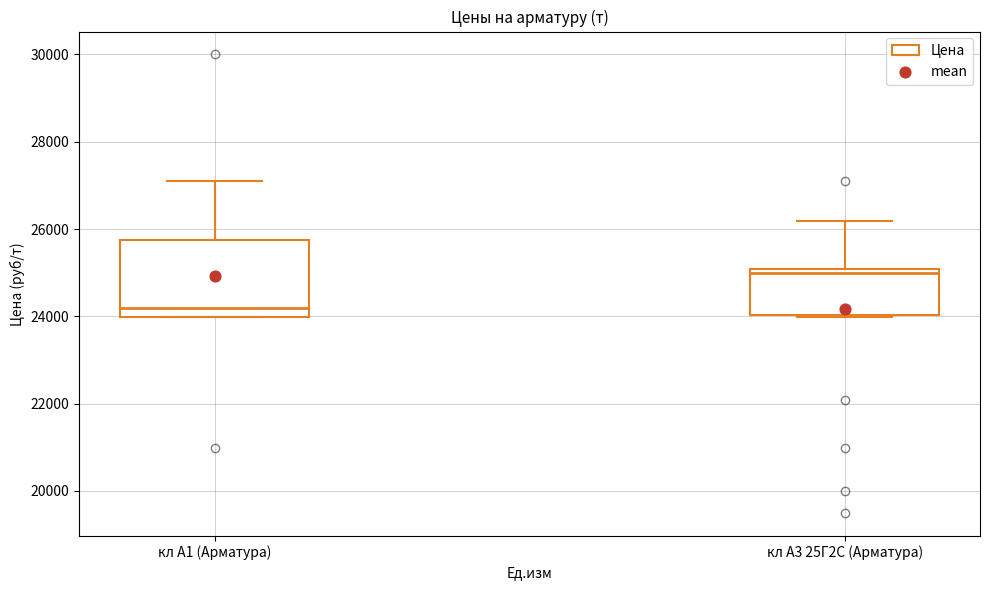

Comparing the boxes themselves (not the whiskers), which one is the tallest?

кл А1 (Арматура)